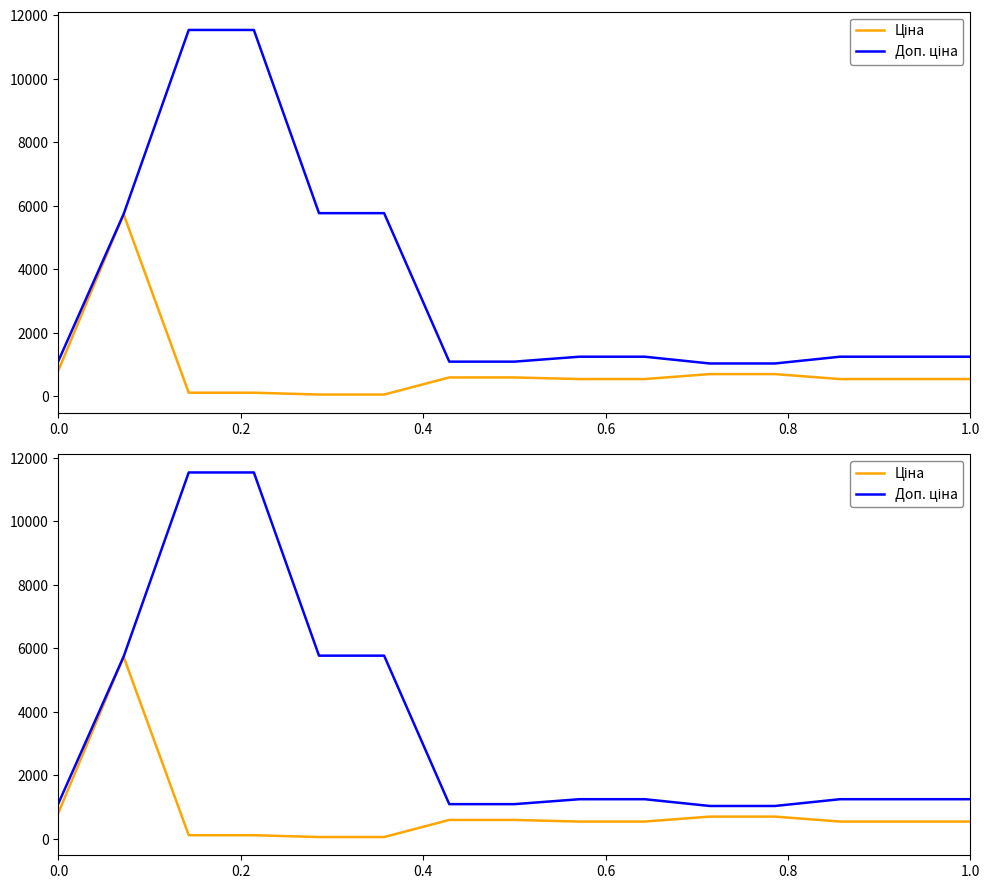

How many distinct data groups are displayed?

2